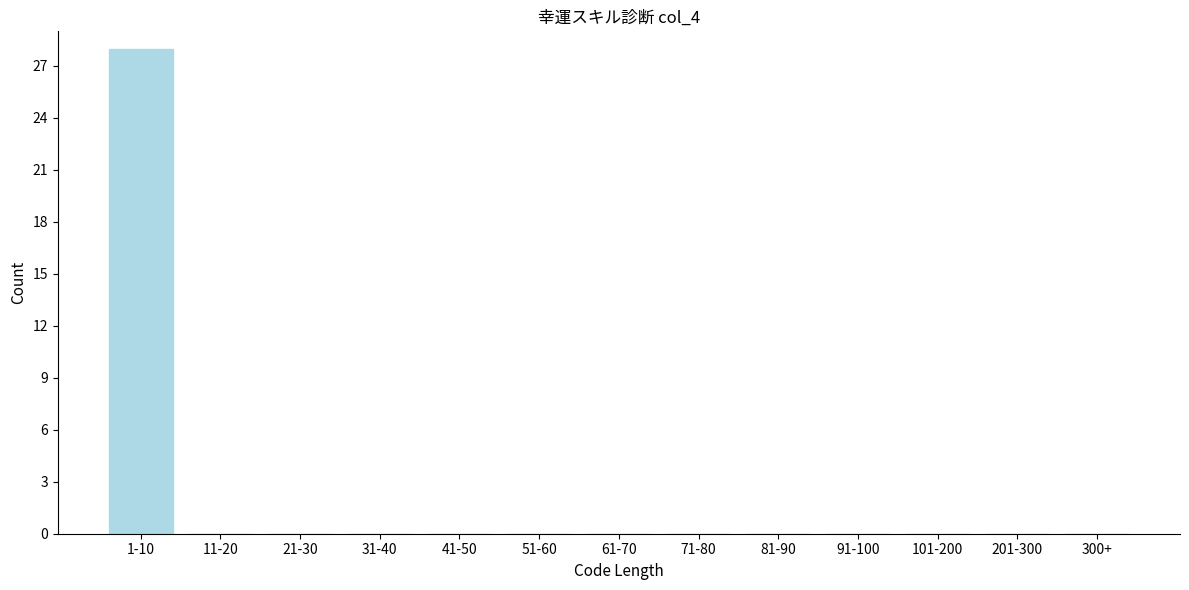

Reading left to right, list all the values displayed in this chart.

1-10=28	11-20=0	21-30=0	31-40=0	41-50=0	51-60=0	61-70=0	71-80=0	81-90=0	91-100=0	101-200=0	201-300=0	300+=0